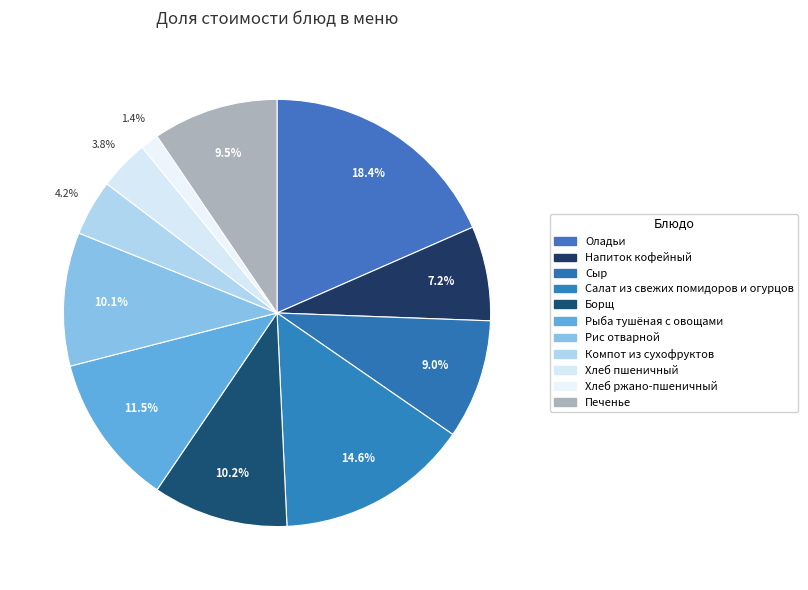

How many slices are in this pie chart?

11